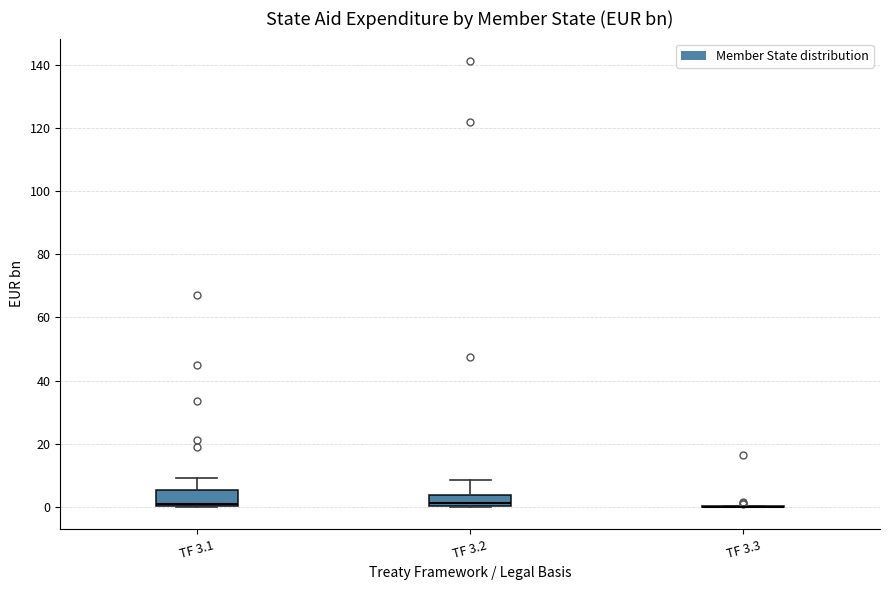

Reading left to right, transcribe this box plot: for each box, give where its median line is, the range the box spans, and where its two whiskers end, as read against the y-axis. The values are not printed on the chart, so give them approximately, as read against the axis.

TF 3.1: median 2, box 0 to 6, whiskers 0 to 10
TF 3.2: median 2, box 0 to 4, whiskers 0 to 8
TF 3.3: box collapsed to a line at 0, whiskers 0 to 0